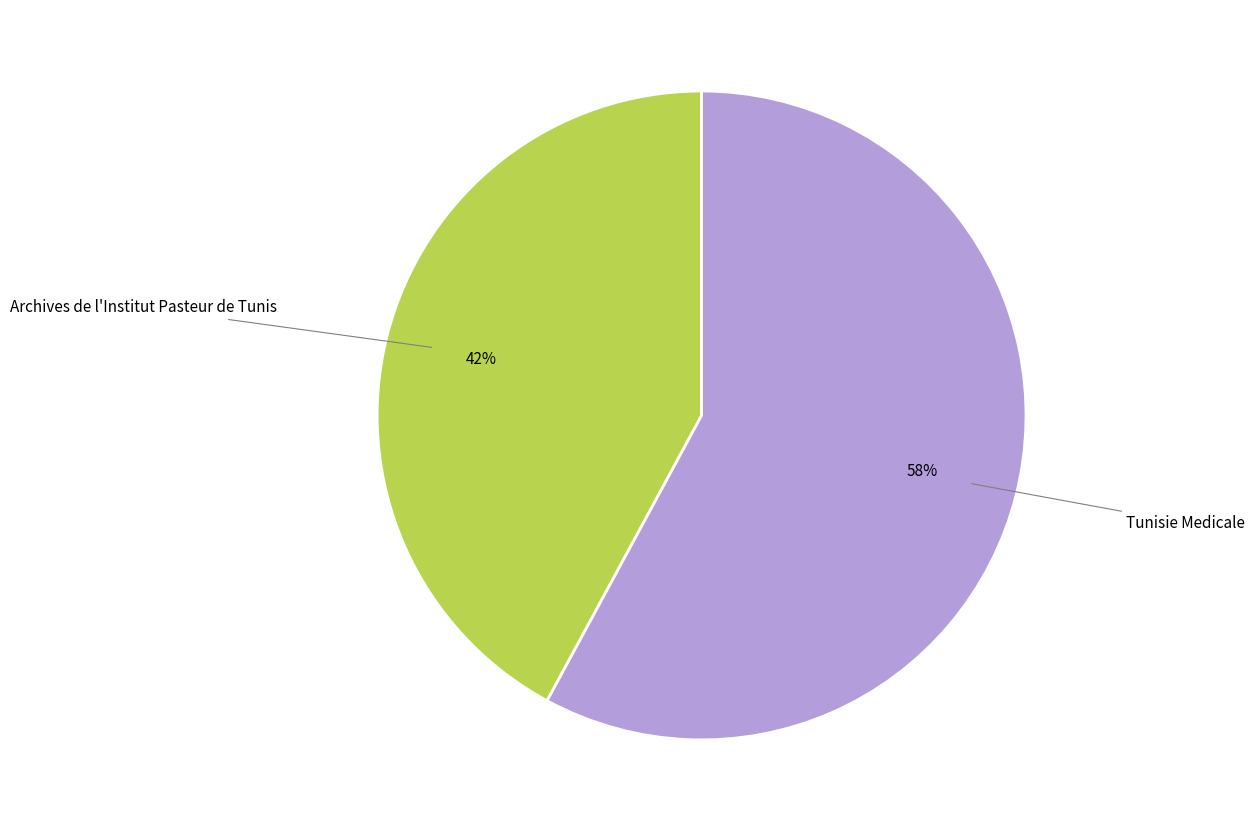

To the nearest percent, what is the difference between the Tunisie Medicale and Archives de l'Institut Pasteur de Tunis slice percentages?

16%